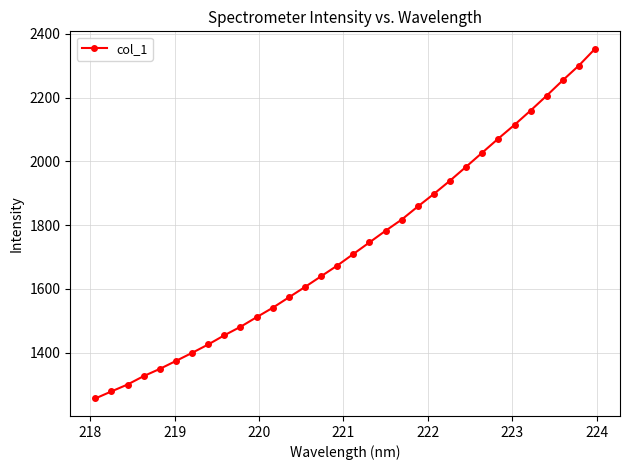

What is the maximum value shown in the chart?

2352.9